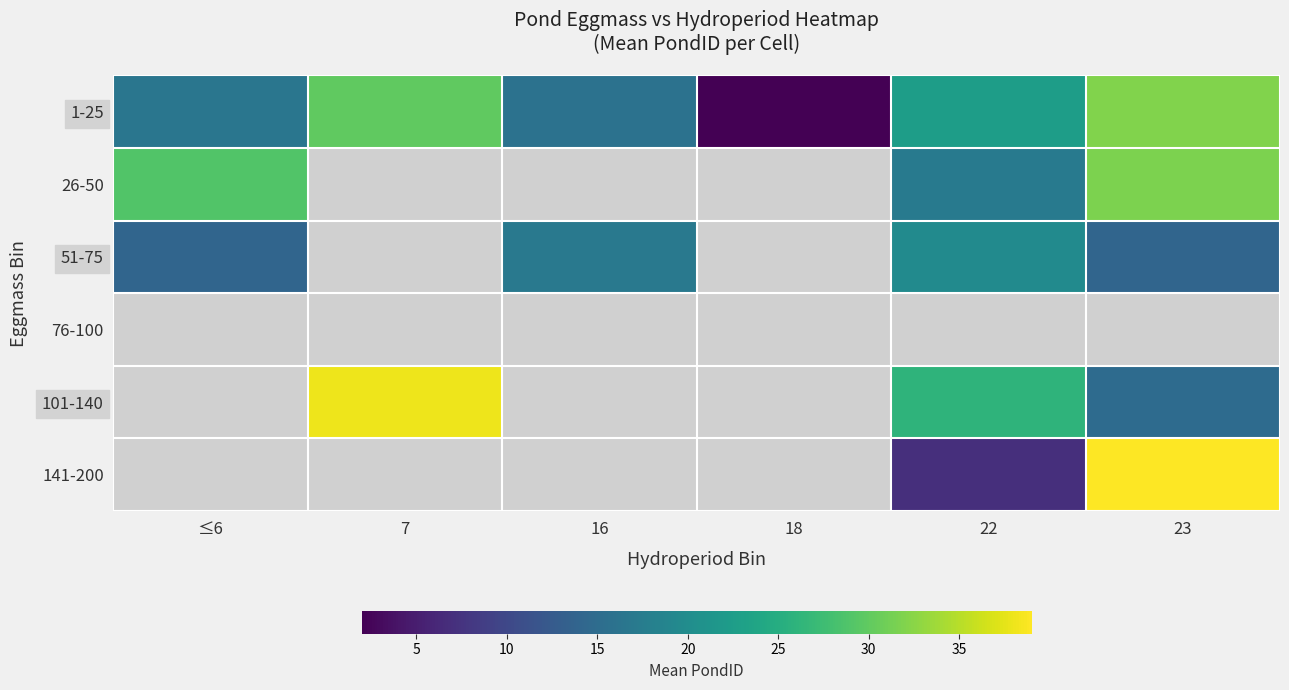

Which series changed the most between 22 and 23?

141-200